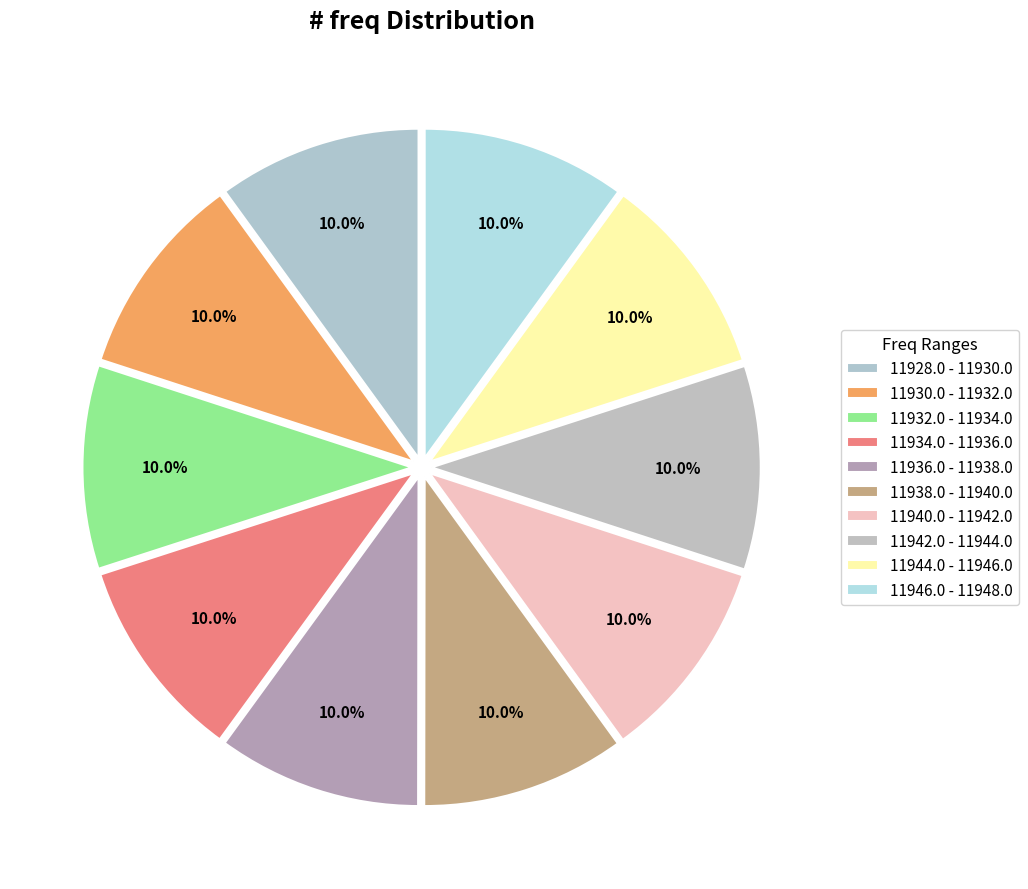

The 11928.0 - 11930.0 slice represents 17% of the pie. True or false?

False